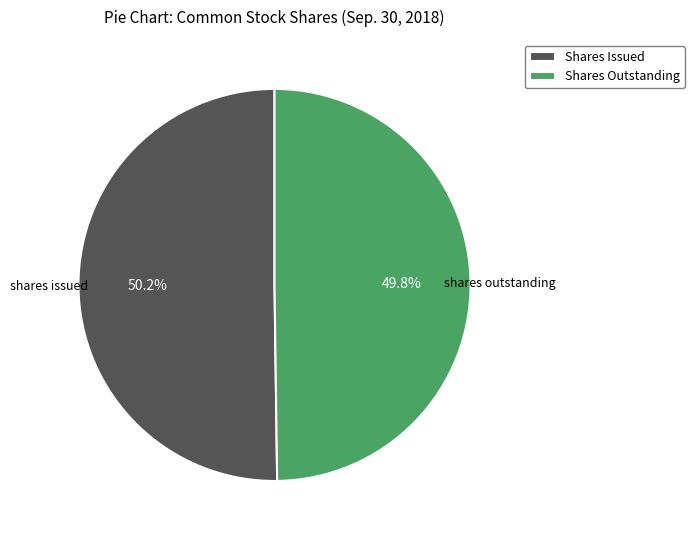

What is the ratio of the value at Shares Issued to the value at Shares Outstanding?

1.0